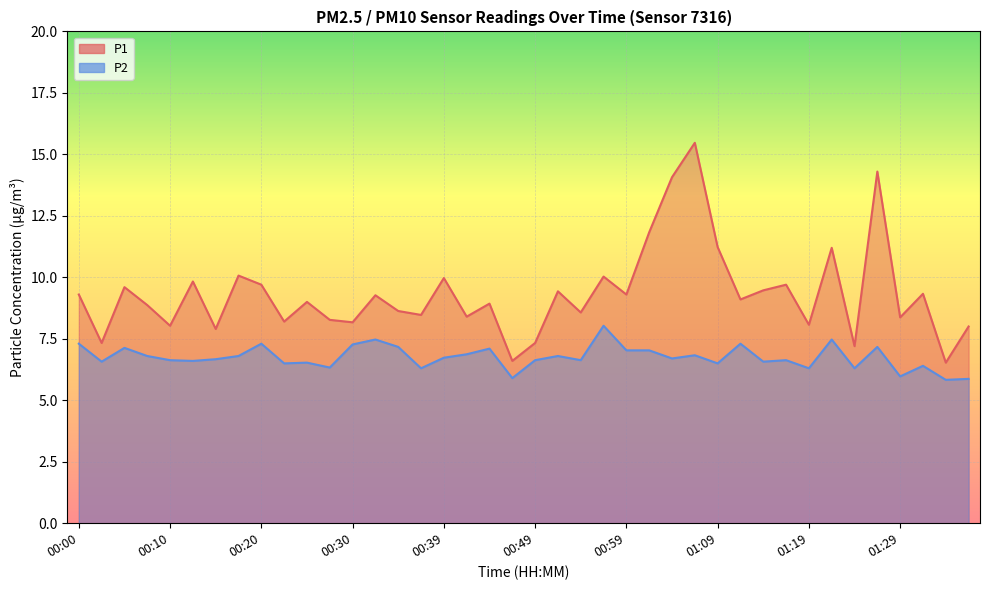

What is the label of the 20th point from the left?

00:47